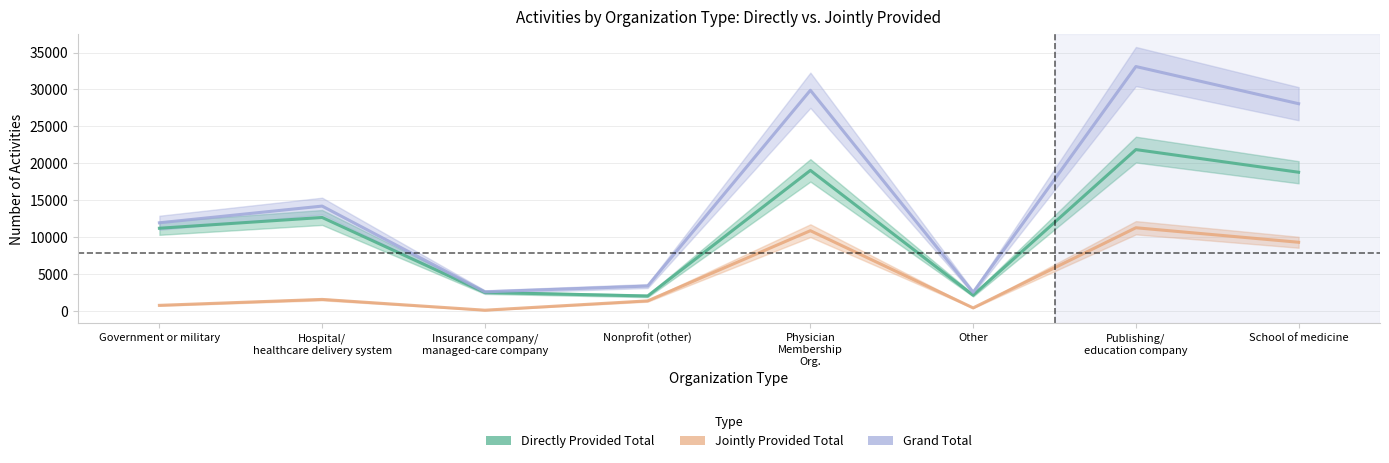

What is the difference between the highest and lowest values at Nonprofit (other)?

2011